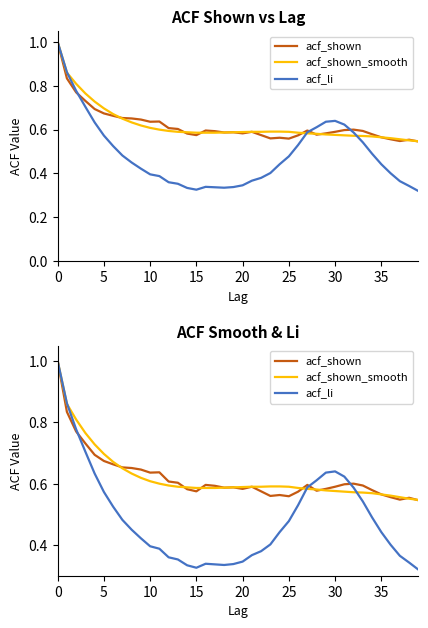

Reading left to right, transcribe all the data shown in this chart.

acf_shown: 1.0	0.8	0.8	0.7	0.7	0.7	0.7	0.7	0.7	0.6	0.6	0.6	0.6	0.6	0.6	0.6	0.6	0.6	0.6	0.6	0.6	0.6	0.6	0.6	0.6	0.6	0.6	0.6	0.6	0.6	0.6	0.6	0.6	0.6	0.6	0.6	0.6	0.5	0.6	0.5
acf_shown_smooth: 1.0	0.9	0.8	0.8	0.7	0.7	0.7	0.7	0.6	0.6	0.6	0.6	0.6	0.6	0.6	0.6	0.6	0.6	0.6	0.6	0.6	0.6	0.6	0.6	0.6	0.6	0.6	0.6	0.6	0.6	0.6	0.6	0.6	0.6	0.6	0.6	0.6	0.6	0.6	0.5
acf_li: 1.0	0.9	0.8	0.7	0.6	0.6	0.5	0.5	0.5	0.4	0.4	0.4	0.4	0.4	0.3	0.3	0.3	0.3	0.3	0.3	0.3	0.4	0.4	0.4	0.4	0.5	0.5	0.6	0.6	0.6	0.6	0.6	0.6	0.5	0.5	0.4	0.4	0.4	0.3	0.3